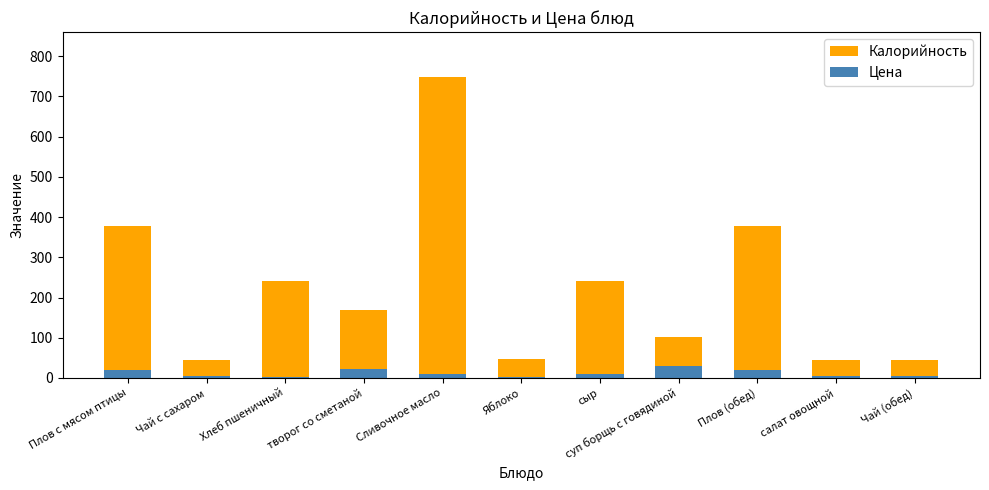

Reading left to right, extract all data points from this chart.

Калорийность: Плов с мясом птицы=377.0	Чай с сахаром=44.0	Хлеб пшеничный=242.0	творог со сметаной=169.0	Сливочное масло=748.0	Яблоко=47.0	сыр=241.0	суп борщь с говядиной=103.0	Плов (обед)=377.0	салат овощной=45.0	Чай (обед)=44.0
Цена: Плов с мясом птицы=20.0	Чай с сахаром=6.0	Хлеб пшеничный=3.5	творог со сметаной=21.2	Сливочное масло=11.0	Яблоко=3.0	сыр=9.0	суп борщь с говядиной=30.0	Плов (обед)=20.0	салат овощной=6.0	Чай (обед)=6.0